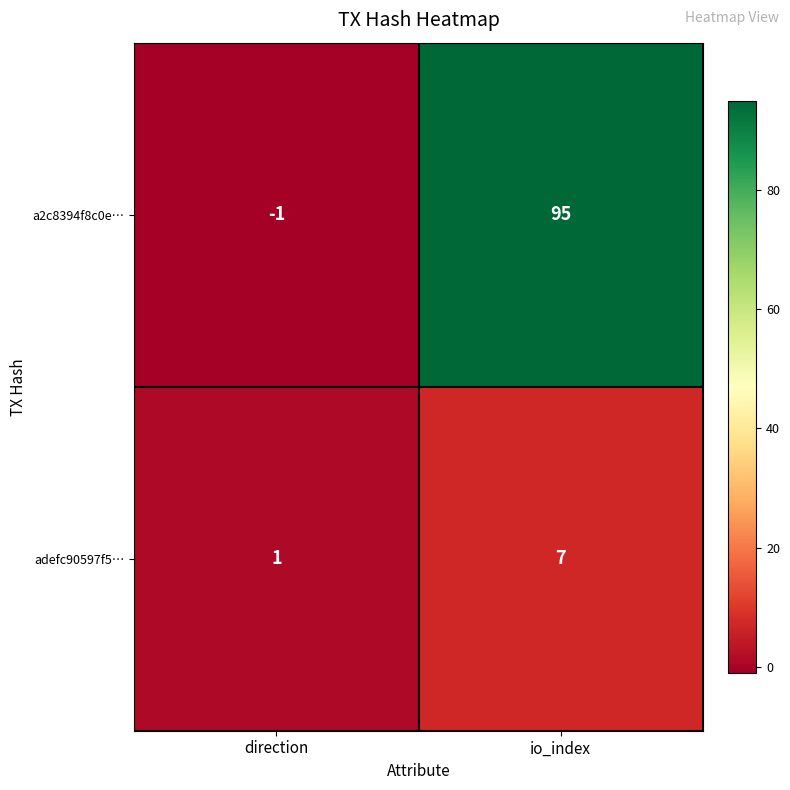

At direction, list the series in order from smallest to largest.

a2c8394f8c0e…, adefc90597f5…